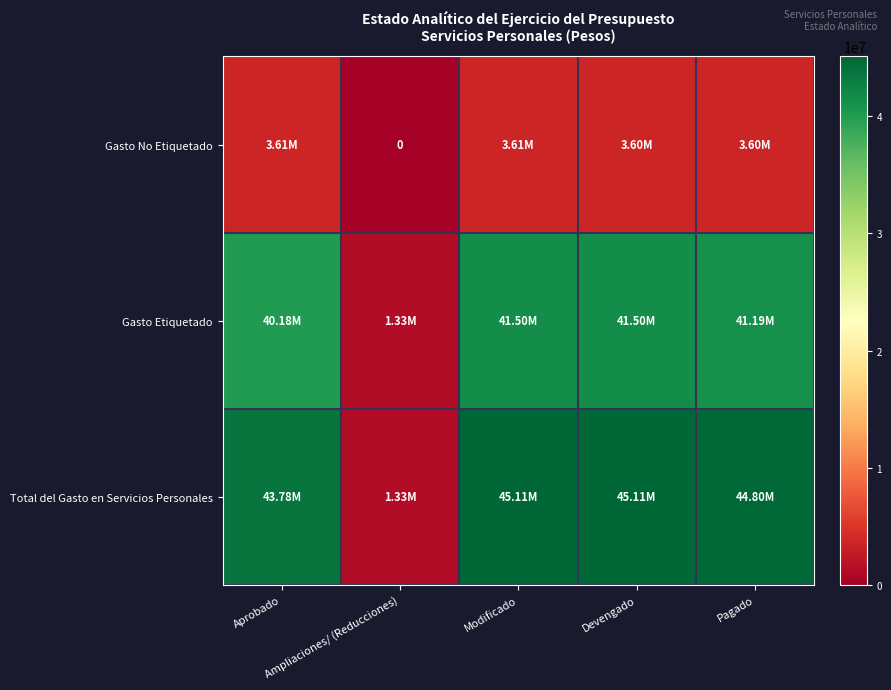

What is the lowest value of the Total del Gasto en Servicios Personales series?

1329252